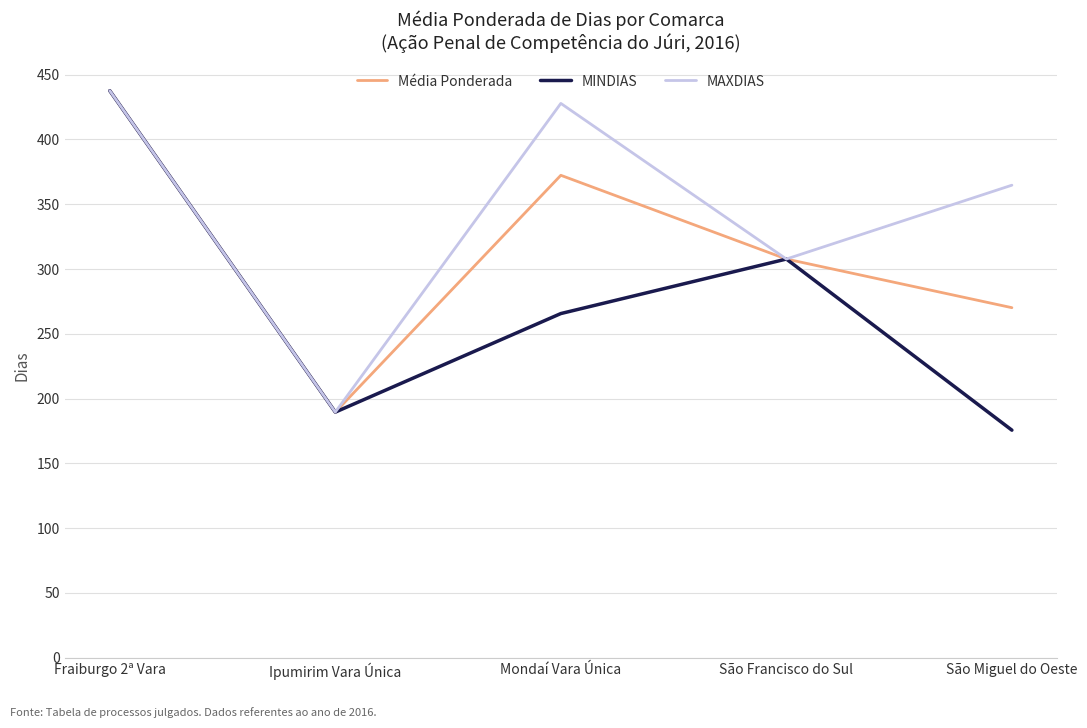

Is it true that Média Ponderada equals 420.4 at São Miguel do Oeste?

False